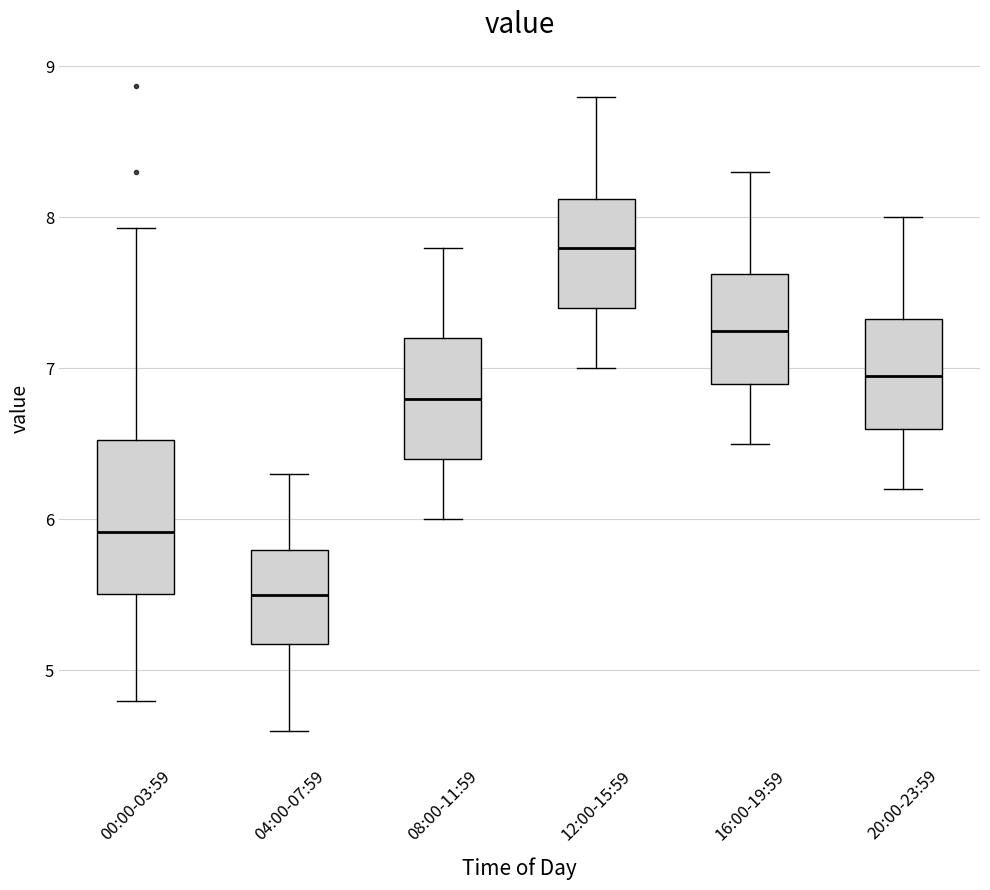

Where does the lower whisker of the box for 08:00-11:59 end on the y-axis? The values are not printed on the chart, so give them approximately, as read against the axis.

6.0